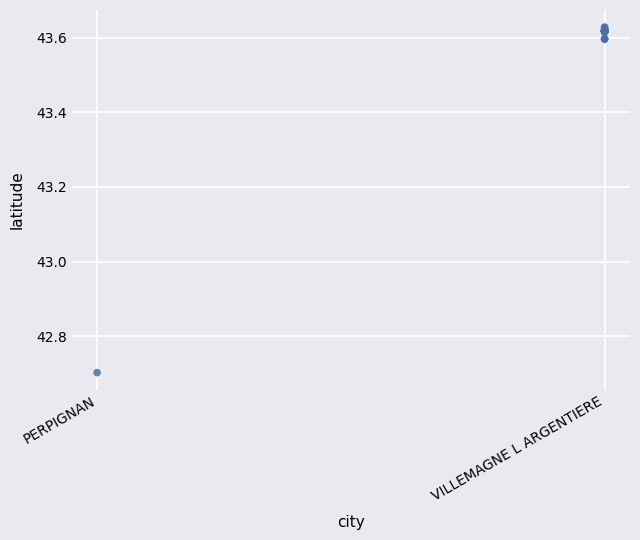

What Y value in the scatter plot is closest to 43?

42.7